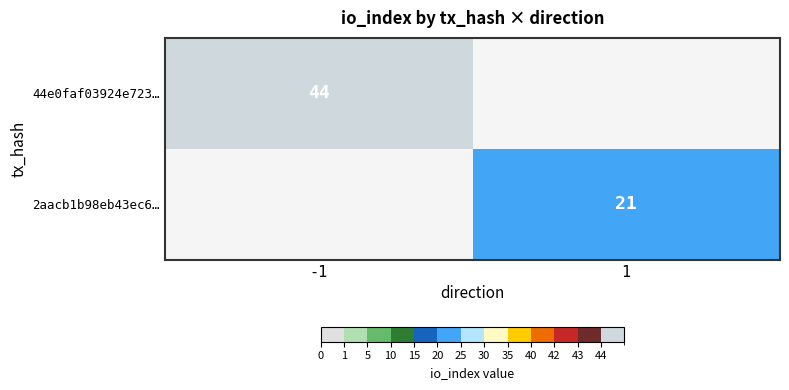

The 2aacb1b98eb43ec6… series shows 21 at 1. True or false?

True